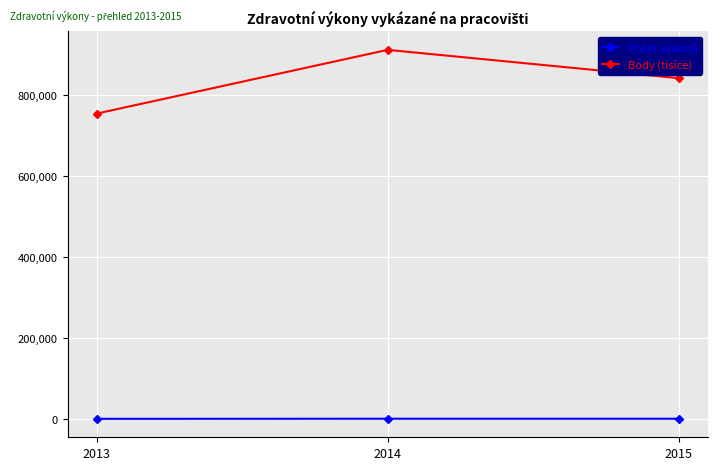

What is the maximum value shown in the chart?

912667